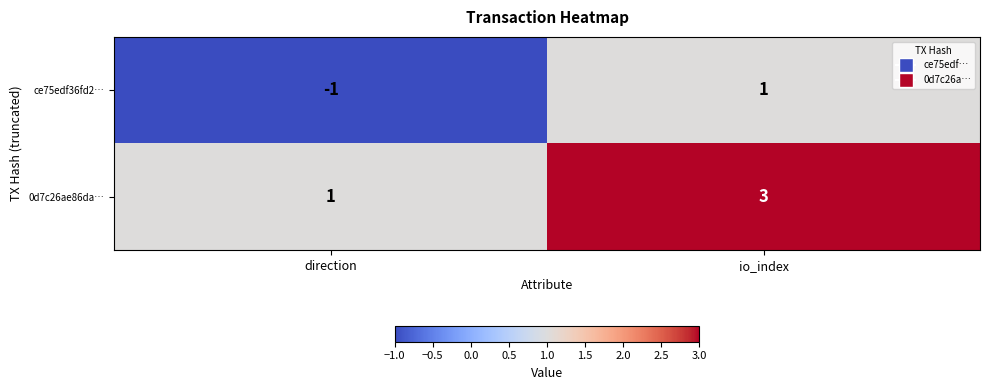

Which category has the highest value across all series?

io_index